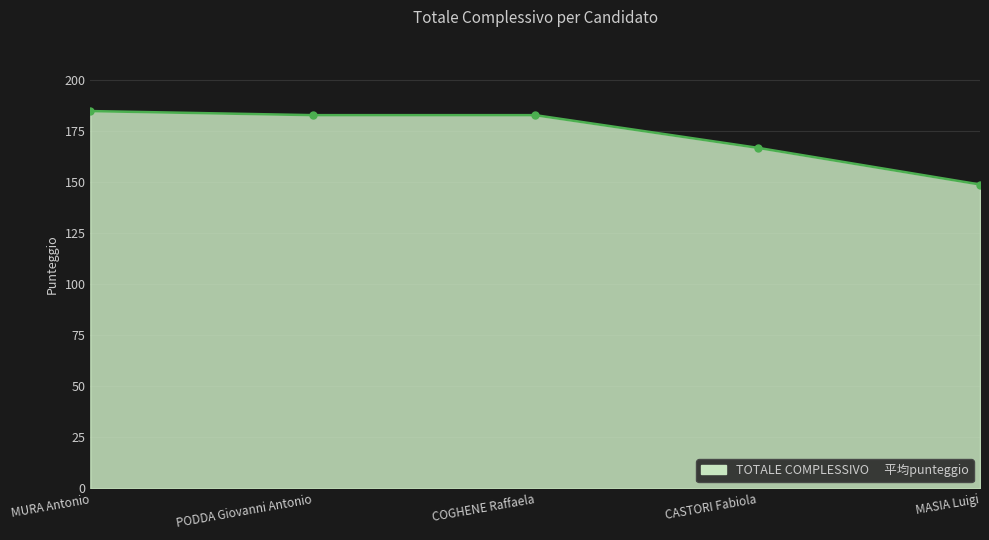

What is the difference between the values at PODDA Giovanni Antonio and MURA Antonio?

2